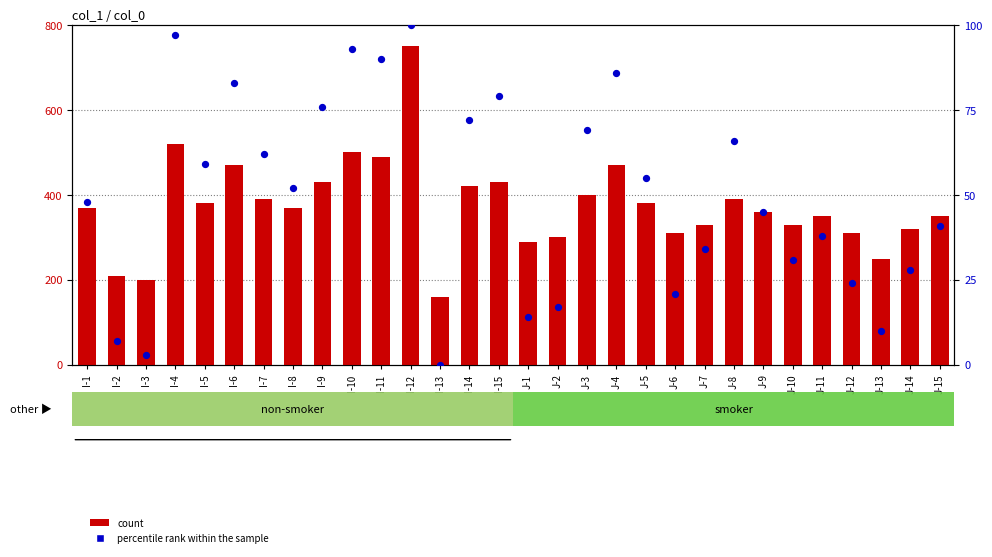

What is the total value across all series at I-9?

506